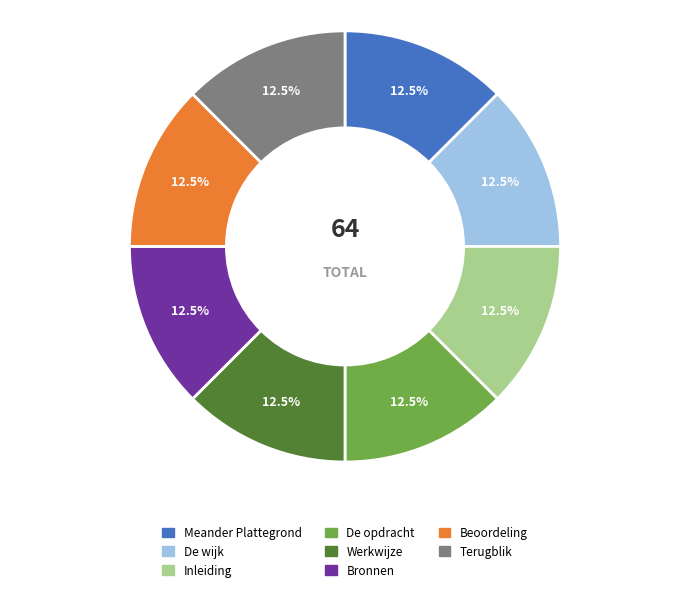

True or false: Werkwijze accounts for 8% of the total.

False